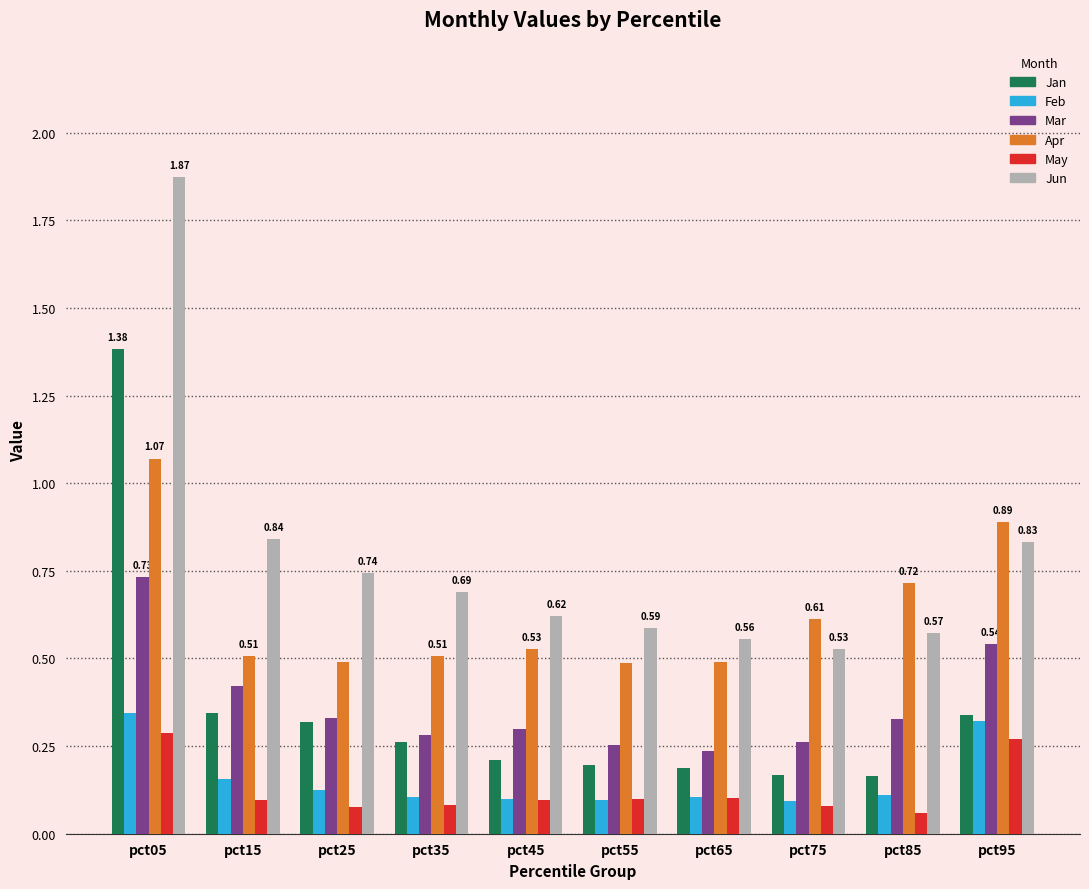

What are all the series names shown in the legend?

Jan, Feb, Mar, Apr, May, Jun